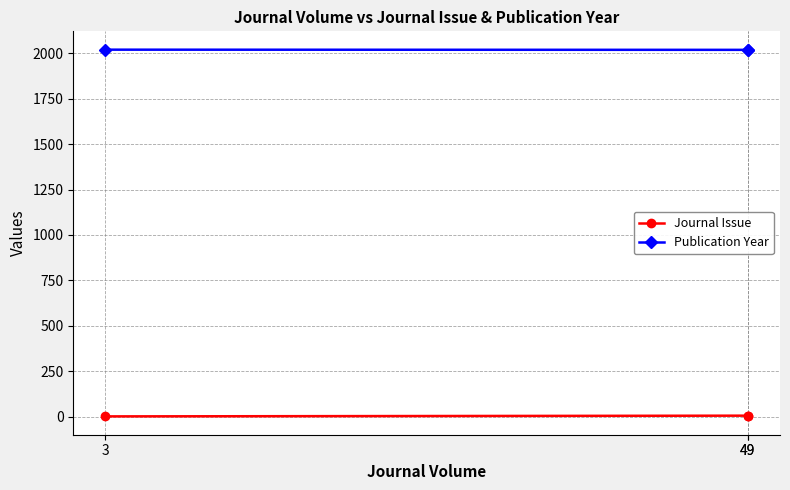

Rank the series by their average value, from highest to lowest.

Publication Year, Journal Issue